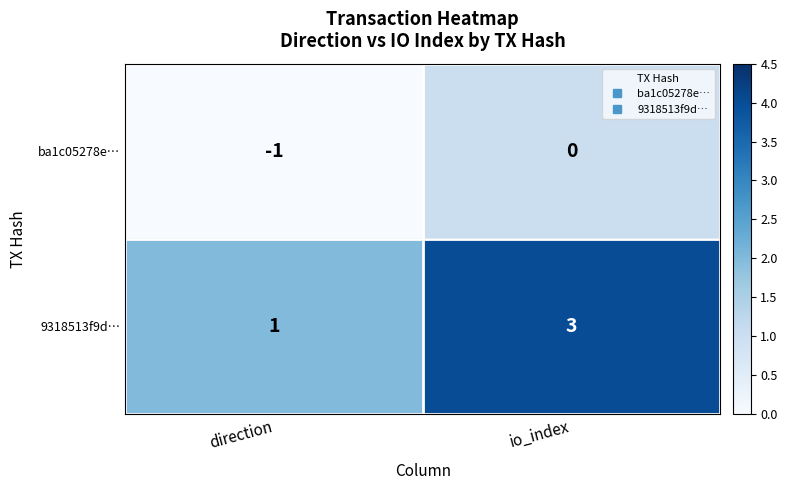

What is the sum of the 9318513f9d… values at io_index and direction?

4